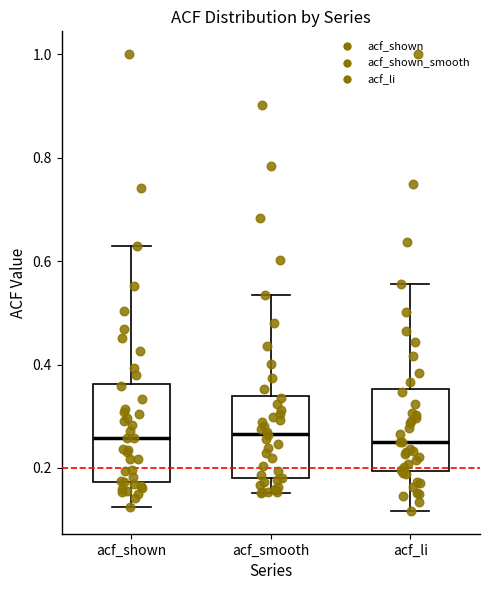

Reading left to right, transcribe this box plot: for each box, give where its median line is, the range the box spans, and where its two whiskers end, as read against the y-axis. The values are not printed on the chart, so give them approximately, as read against the axis.

acf_shown: median 0.26, box 0.18 to 0.36, whiskers 0.12 to 0.62
acf_smooth: median 0.26, box 0.18 to 0.34, whiskers 0.16 to 0.54
acf_li: median 0.26, box 0.20 to 0.36, whiskers 0.12 to 0.56